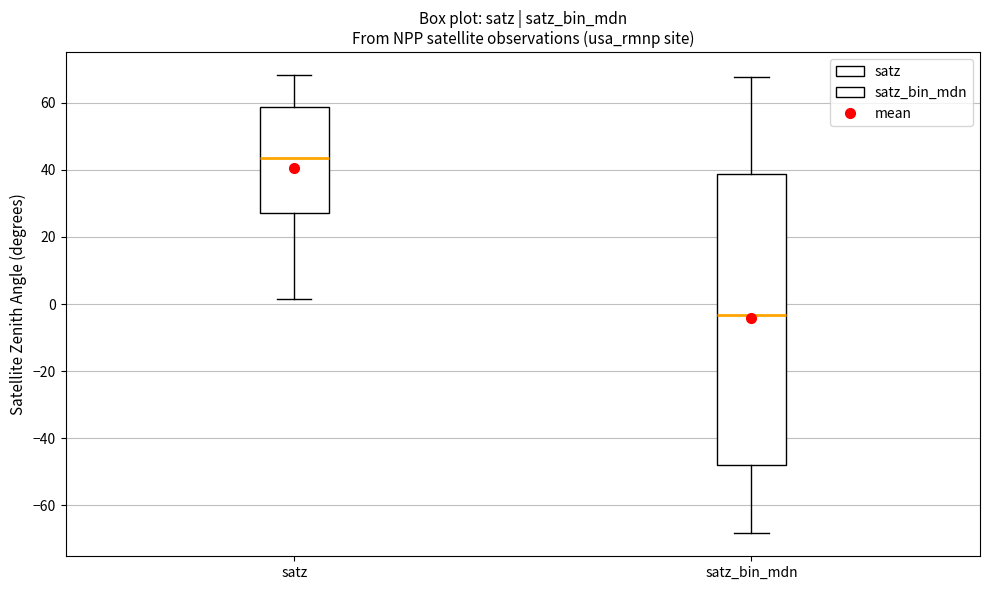

Which box has the highest median line?

satz